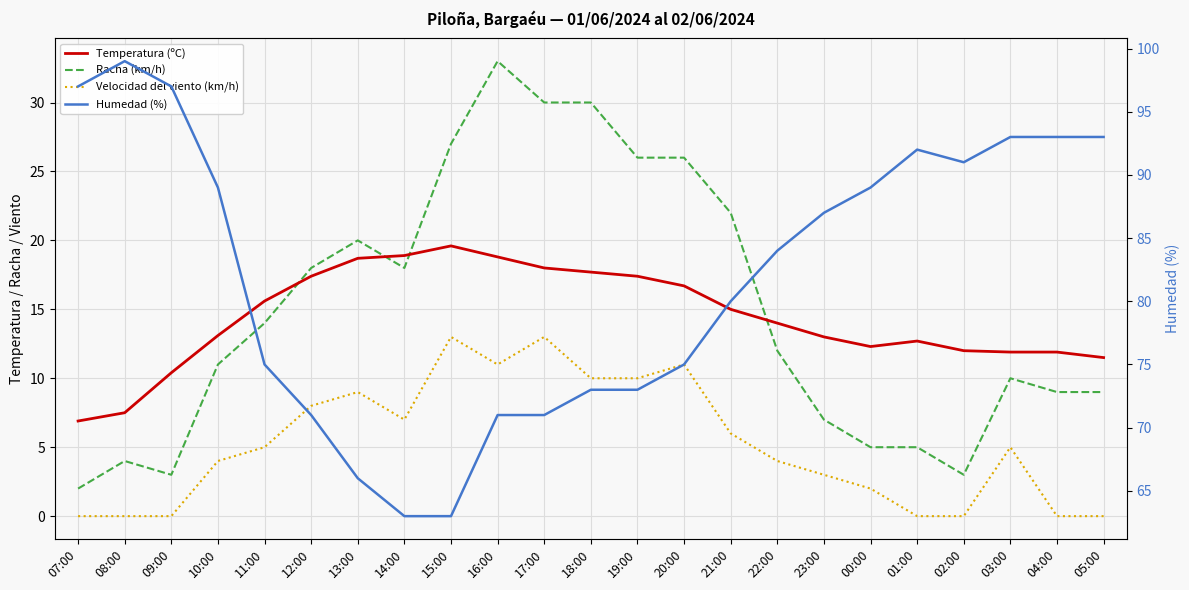

Between 23:00 and 01:00, which series saw the biggest shift?

Humedad (%)